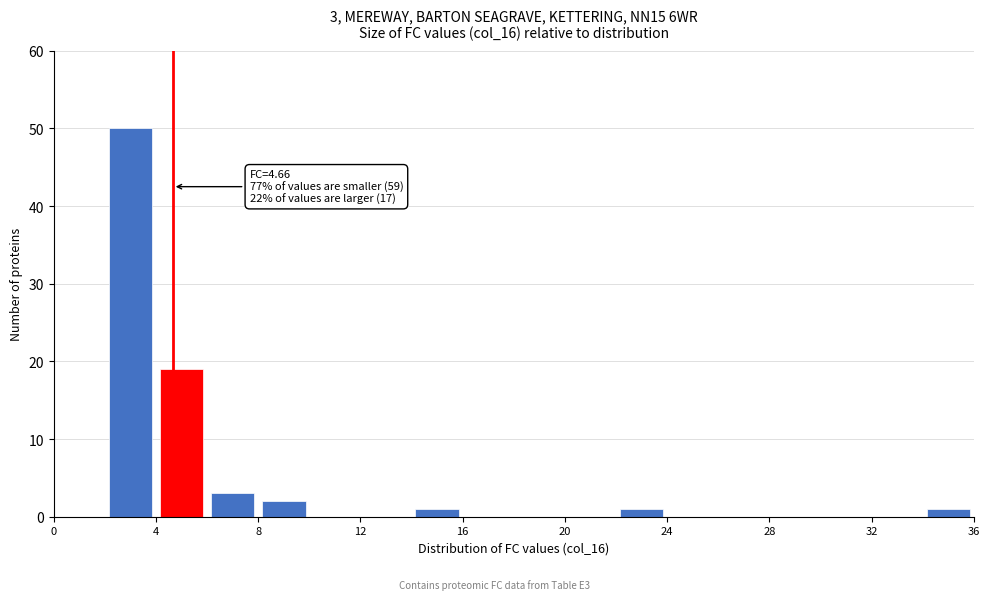

Over which range of the x-axis is the bar tallest?

2 to 4